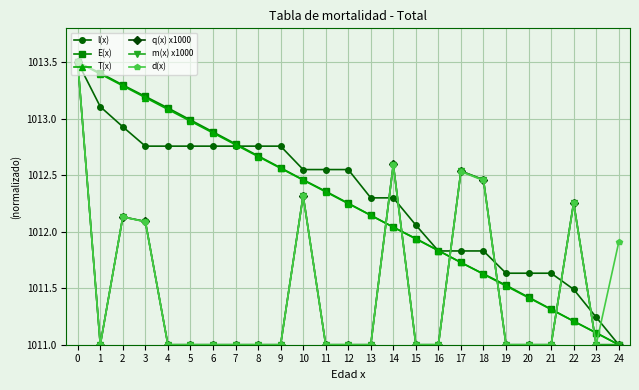

What is the value of the d(x) point at the 13th from the left?

1011.0